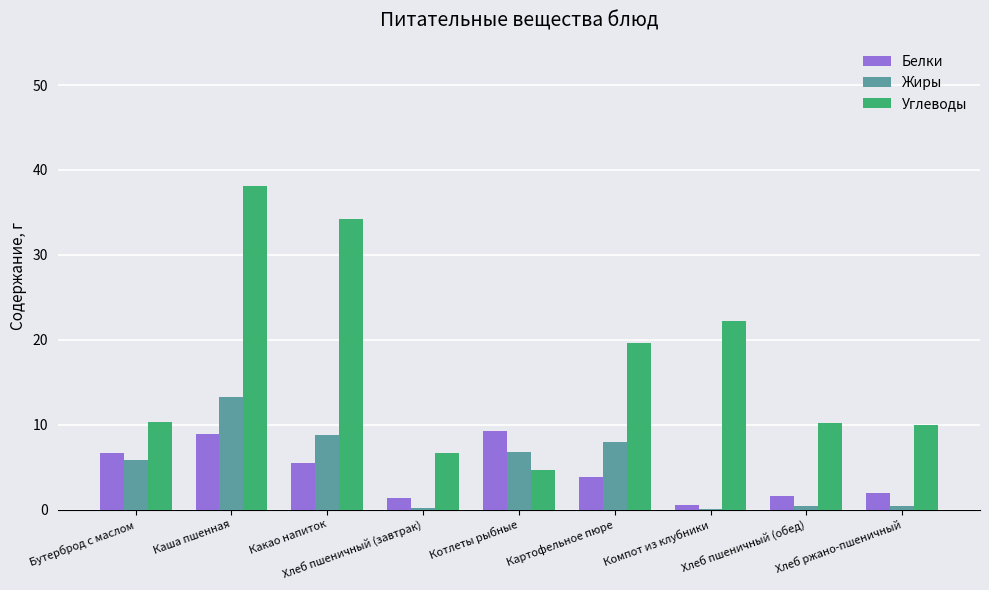

Is it true that Углеводы equals 5.0 at Хлеб ржано-пшеничный?

False